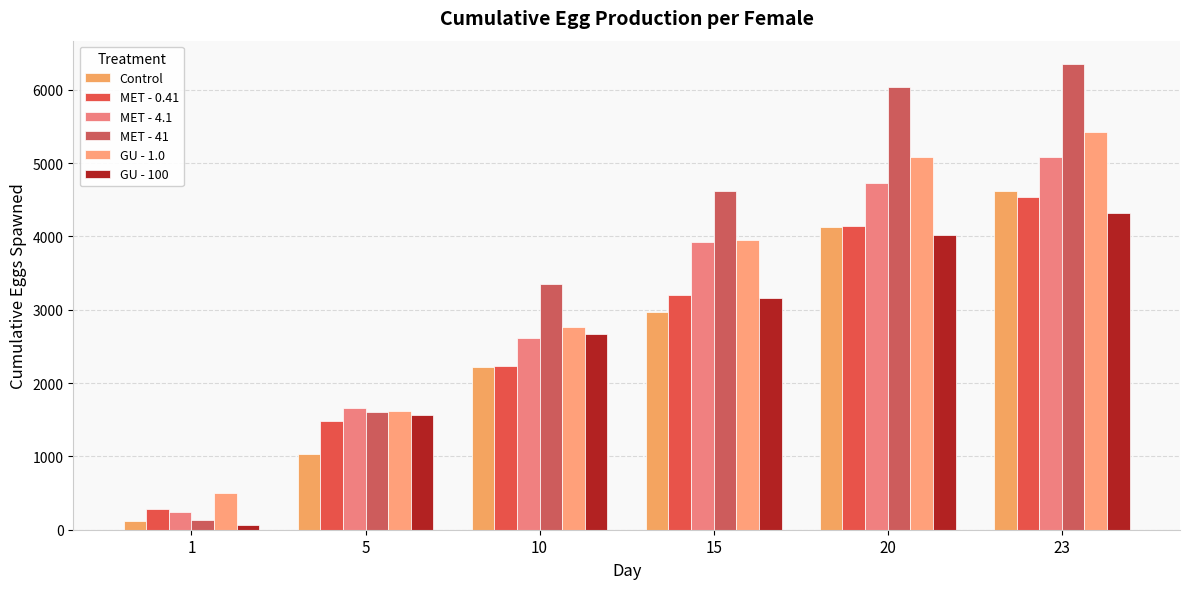

What is the sum of the MET - 41 values at 20 and 5?

7635